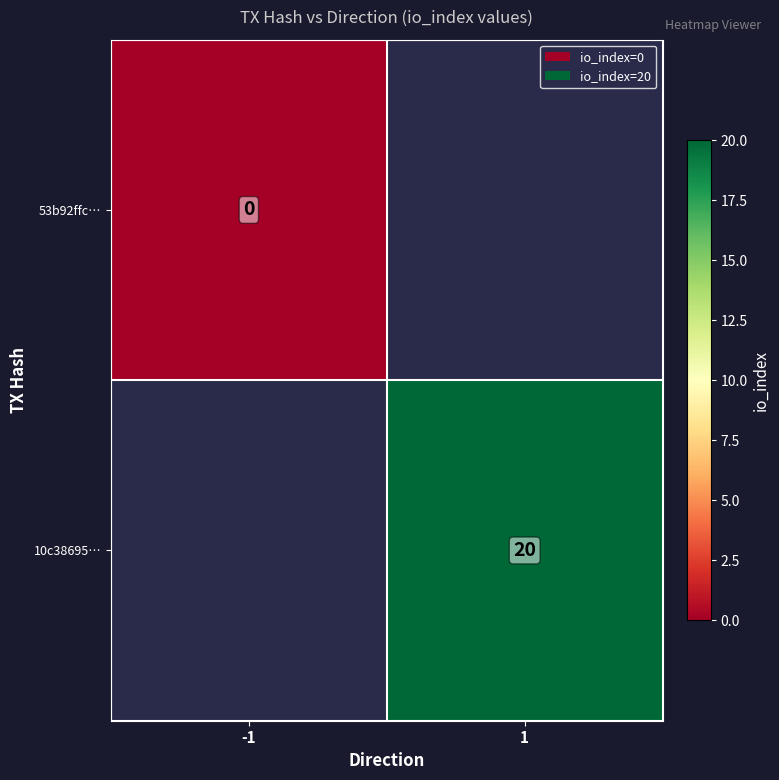

The 10c38695… series shows 31 at 1. True or false?

False